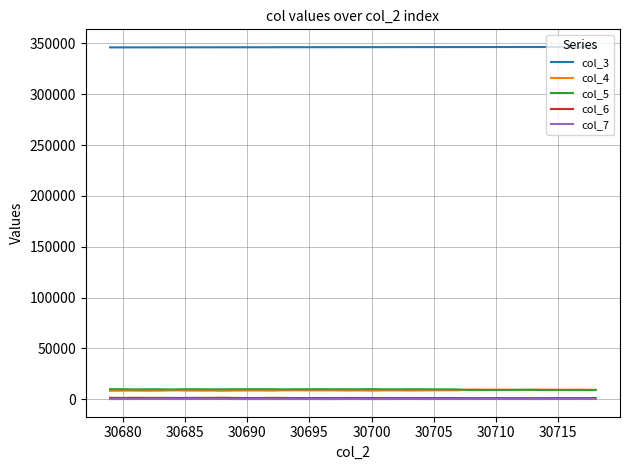

Which series has the largest total across all categories?

col_3